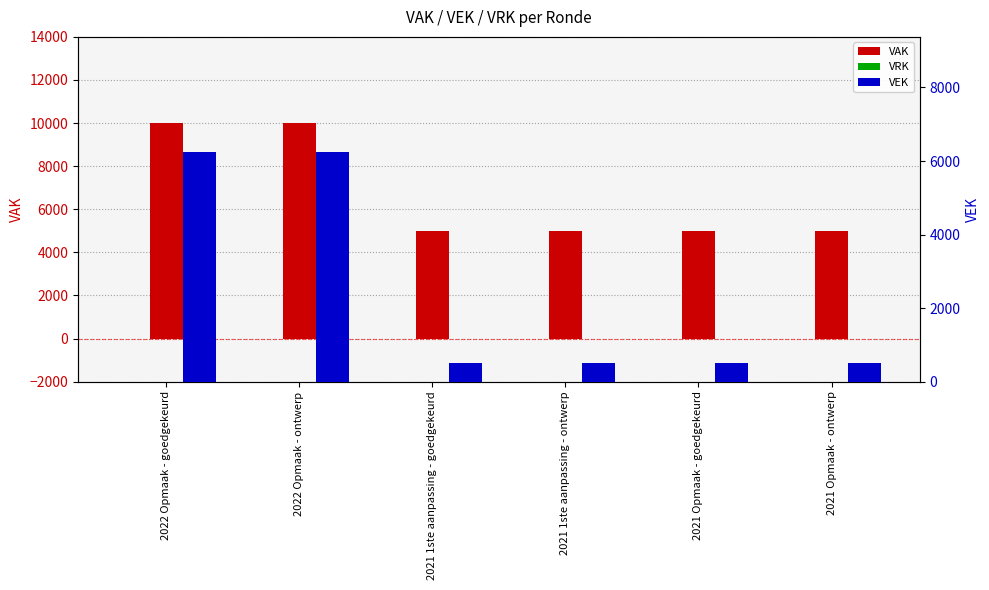

At which category is the sum across all series the highest?

2022 Opmaak - goedgekeurd